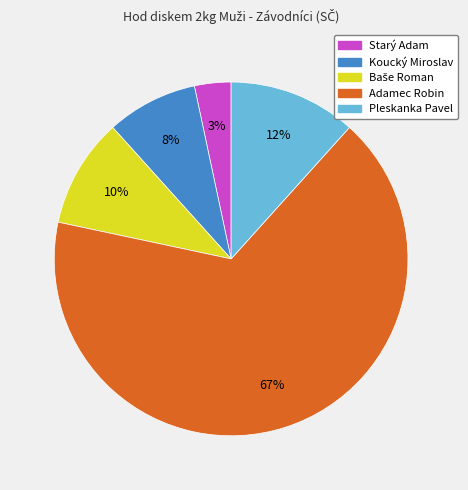

Which slice represents more than half of the pie?

Adamec Robin